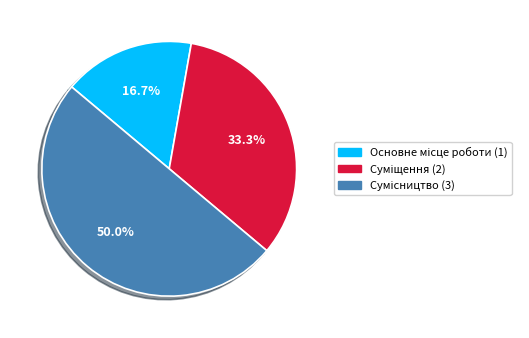

Between Основне місце роботи and Суміщення, which is larger?

Суміщення